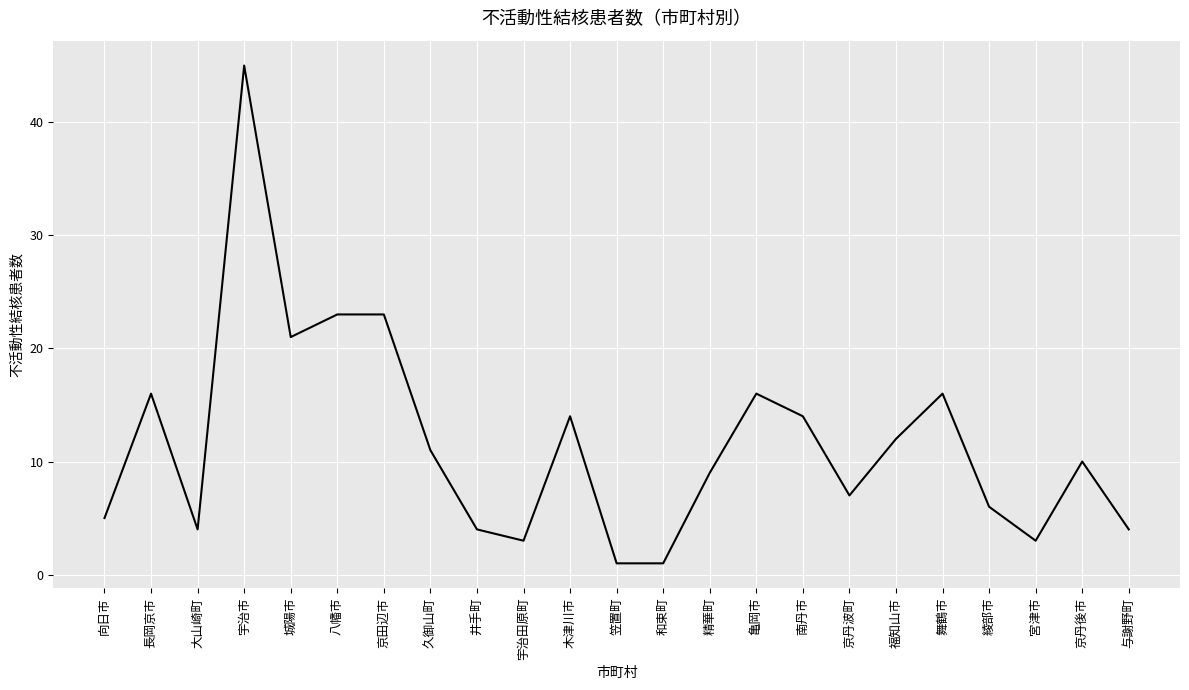

Between 城陽市 and 南丹市, which is larger?

城陽市